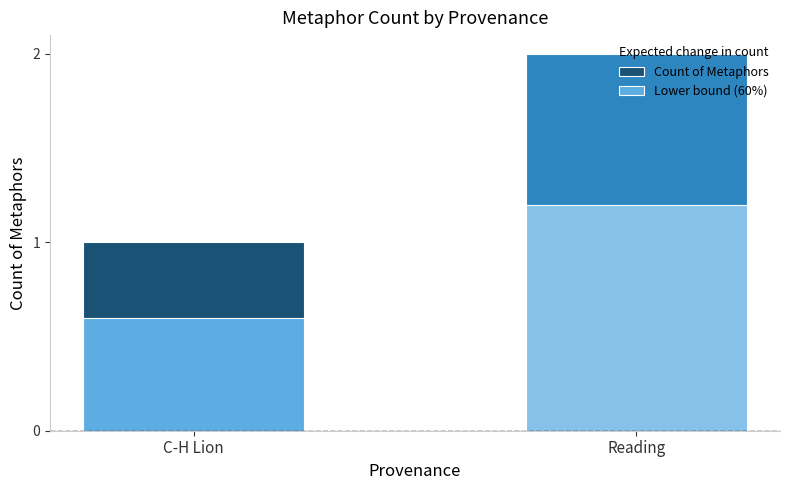

Which series has the widest spread of values?

Count of Metaphors